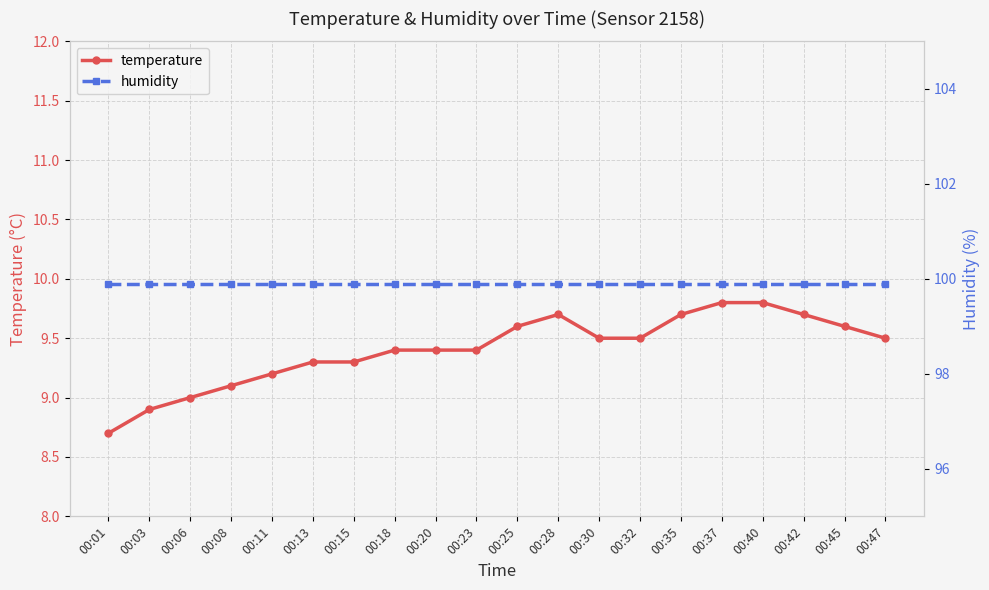

At which category does the chart reach its minimum across all series?

00:01